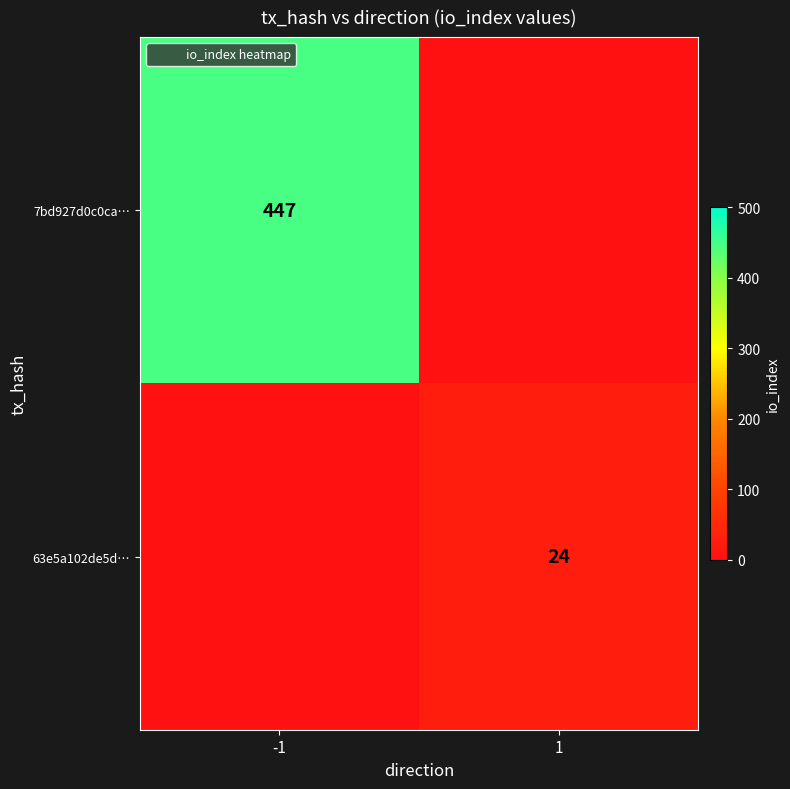

Is it true that 7bd927d0c0ca… equals 661 at -1?

False